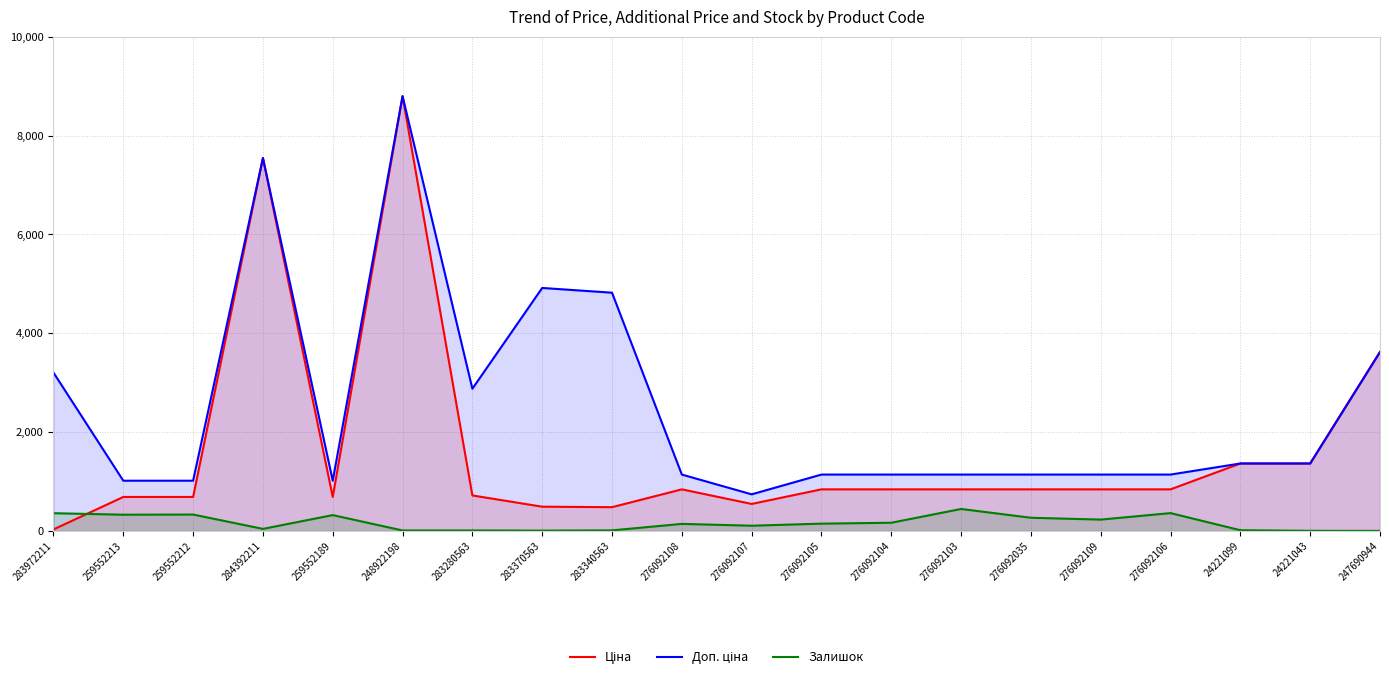

What position from the left is 248922198?

6